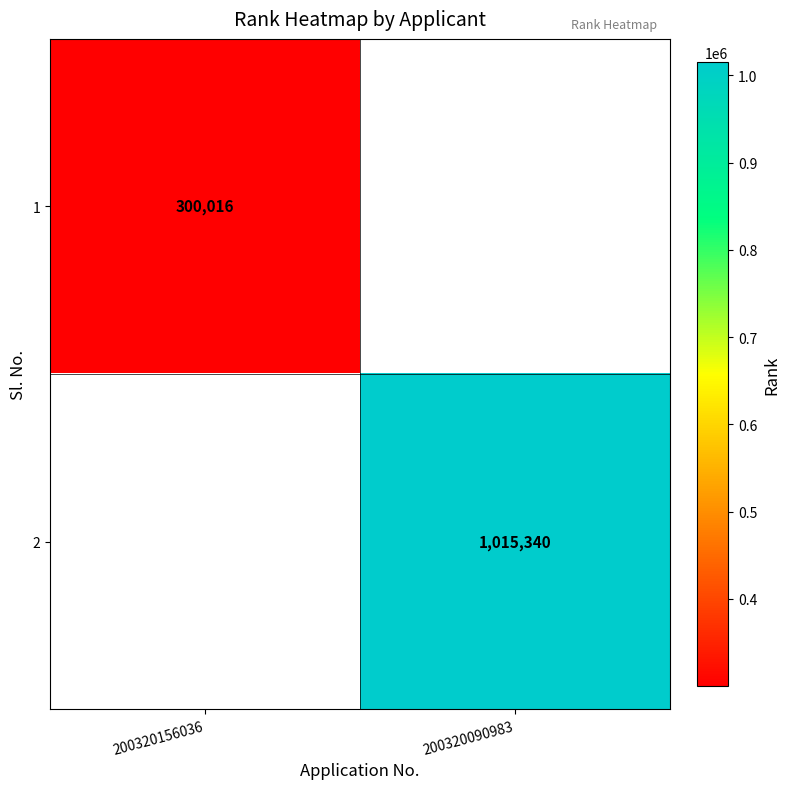

The 1 series shows 300016 at 200320156036. True or false?

True